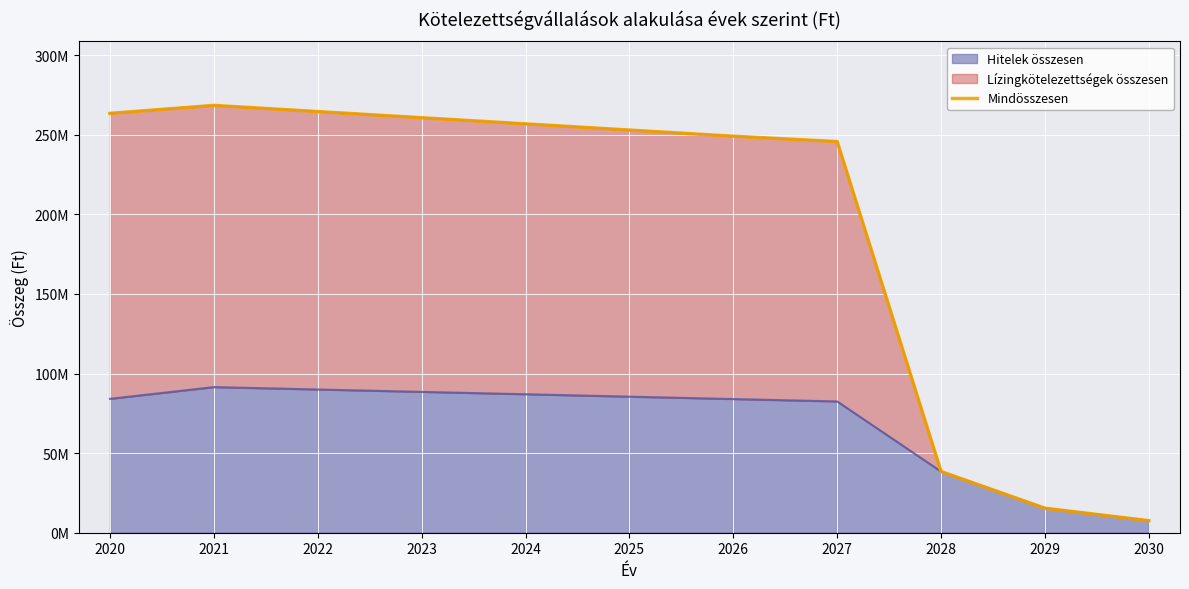

What is the minimum value shown in the chart?

7563516.0